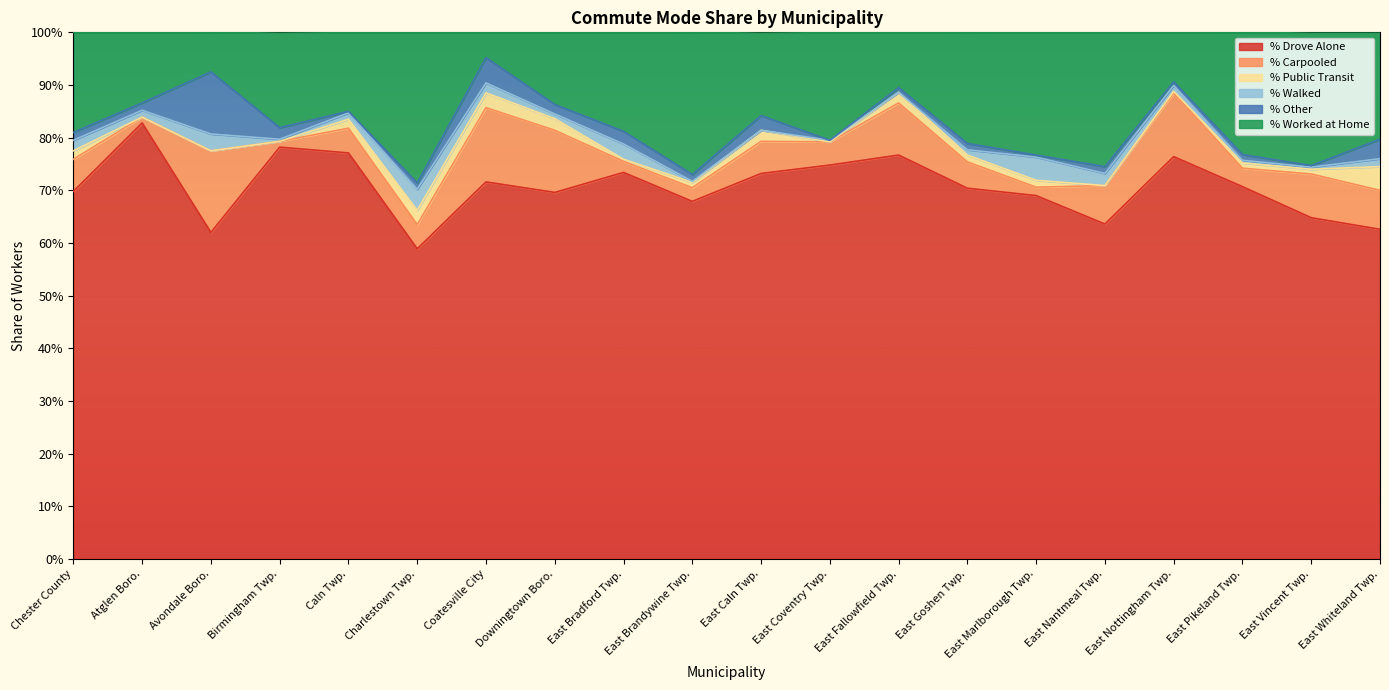

Reading left to right, extract all data points from this chart.

% Drove Alone: Chester County=0.7	Atglen Boro.=0.8	Avondale Boro.=0.6	Birmingham Twp.=0.8	Caln Twp.=0.8	Charlestown Twp.=0.6	Coatesville City=0.7	Downingtown Boro.=0.7	East Bradford Twp.=0.7	East Brandywine Twp.=0.7	East Caln Twp.=0.7	East Coventry Twp.=0.7	East Fallowfield Twp.=0.8	East Goshen Twp.=0.7	East Marlborough Twp.=0.7	East Nantmeal Twp.=0.6	East Nottingham Twp.=0.8	East Pikeland Twp.=0.7	East Vincent Twp.=0.6	East Whiteland Twp.=0.6
% Carpooled: Chester County=0.1	Atglen Boro.=0.0	Avondale Boro.=0.2	Birmingham Twp.=0.0	Caln Twp.=0.0	Charlestown Twp.=0.0	Coatesville City=0.1	Downingtown Boro.=0.1	East Bradford Twp.=0.0	East Brandywine Twp.=0.0	East Caln Twp.=0.1	East Coventry Twp.=0.0	East Fallowfield Twp.=0.1	East Goshen Twp.=0.1	East Marlborough Twp.=0.0	East Nantmeal Twp.=0.1	East Nottingham Twp.=0.1	East Pikeland Twp.=0.0	East Vincent Twp.=0.1	East Whiteland Twp.=0.1
% Public Transit: Chester County=0.0	Atglen Boro.=0.0	Avondale Boro.=0.0	Birmingham Twp.=0.0	Caln Twp.=0.0	Charlestown Twp.=0.0	Coatesville City=0.0	Downingtown Boro.=0.0	East Bradford Twp.=0.0	East Brandywine Twp.=0.0	East Caln Twp.=0.0	East Coventry Twp.=0.0	East Fallowfield Twp.=0.0	East Goshen Twp.=0.0	East Marlborough Twp.=0.0	East Nantmeal Twp.=0.0	East Nottingham Twp.=0.0	East Pikeland Twp.=0.0	East Vincent Twp.=0.0	East Whiteland Twp.=0.0
% Walked: Chester County=0.0	Atglen Boro.=0.0	Avondale Boro.=0.0	Birmingham Twp.=0.0	Caln Twp.=0.0	Charlestown Twp.=0.0	Coatesville City=0.0	Downingtown Boro.=0.0	East Bradford Twp.=0.0	East Brandywine Twp.=0.0	East Caln Twp.=0.0	East Coventry Twp.=0.0	East Fallowfield Twp.=0.0	East Goshen Twp.=0.0	East Marlborough Twp.=0.0	East Nantmeal Twp.=0.0	East Nottingham Twp.=0.0	East Pikeland Twp.=0.0	East Vincent Twp.=0.0	East Whiteland Twp.=0.0
% Other: Chester County=0.0	Atglen Boro.=0.0	Avondale Boro.=0.1	Birmingham Twp.=0.0	Caln Twp.=0.0	Charlestown Twp.=0.0	Coatesville City=0.0	Downingtown Boro.=0.0	East Bradford Twp.=0.0	East Brandywine Twp.=0.0	East Caln Twp.=0.0	East Coventry Twp.=0.0	East Fallowfield Twp.=0.0	East Goshen Twp.=0.0	East Marlborough Twp.=0.0	East Nantmeal Twp.=0.0	East Nottingham Twp.=0.0	East Pikeland Twp.=0.0	East Vincent Twp.=0.0	East Whiteland Twp.=0.0
% Worked at Home: Chester County=0.2	Atglen Boro.=0.1	Avondale Boro.=0.1	Birmingham Twp.=0.2	Caln Twp.=0.1	Charlestown Twp.=0.3	Coatesville City=0.0	Downingtown Boro.=0.1	East Bradford Twp.=0.2	East Brandywine Twp.=0.3	East Caln Twp.=0.2	East Coventry Twp.=0.2	East Fallowfield Twp.=0.1	East Goshen Twp.=0.2	East Marlborough Twp.=0.2	East Nantmeal Twp.=0.3	East Nottingham Twp.=0.1	East Pikeland Twp.=0.2	East Vincent Twp.=0.3	East Whiteland Twp.=0.2